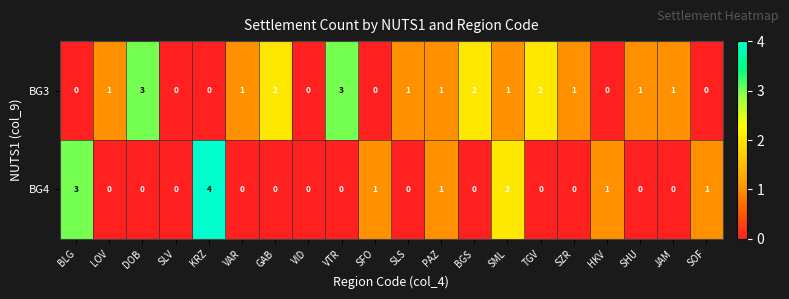

What is the sum of all BG4 values?

13